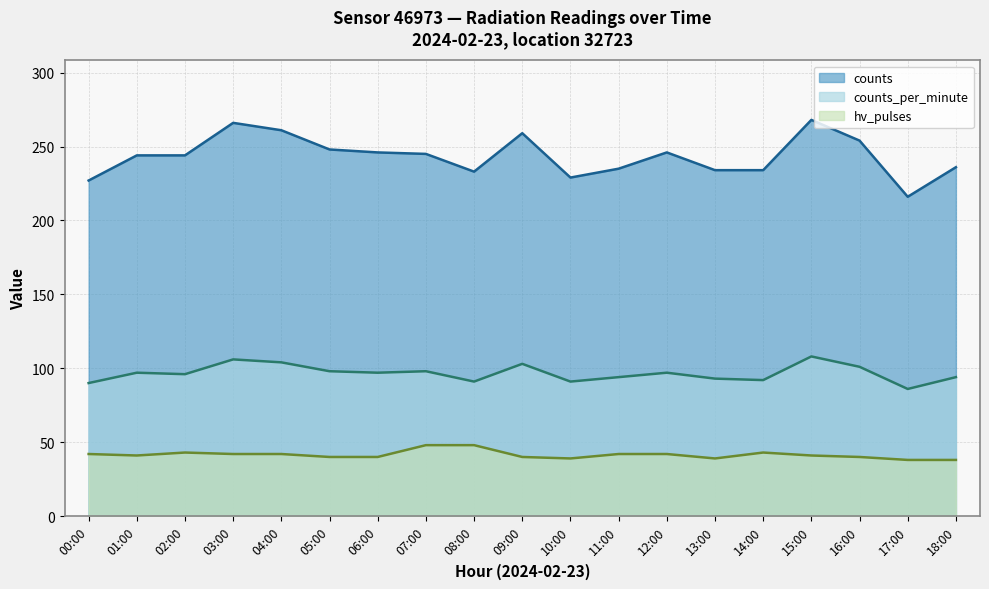

Is it true that counts equals 330 at 01:00?

False